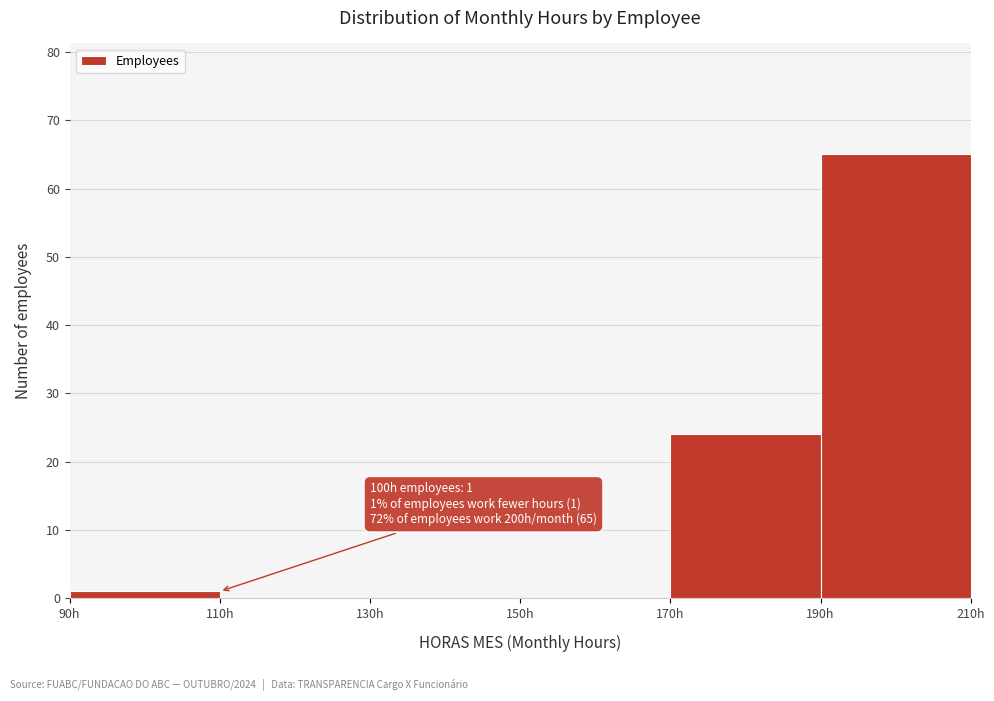

Over which range of the x-axis is the bar tallest?

190 to 210